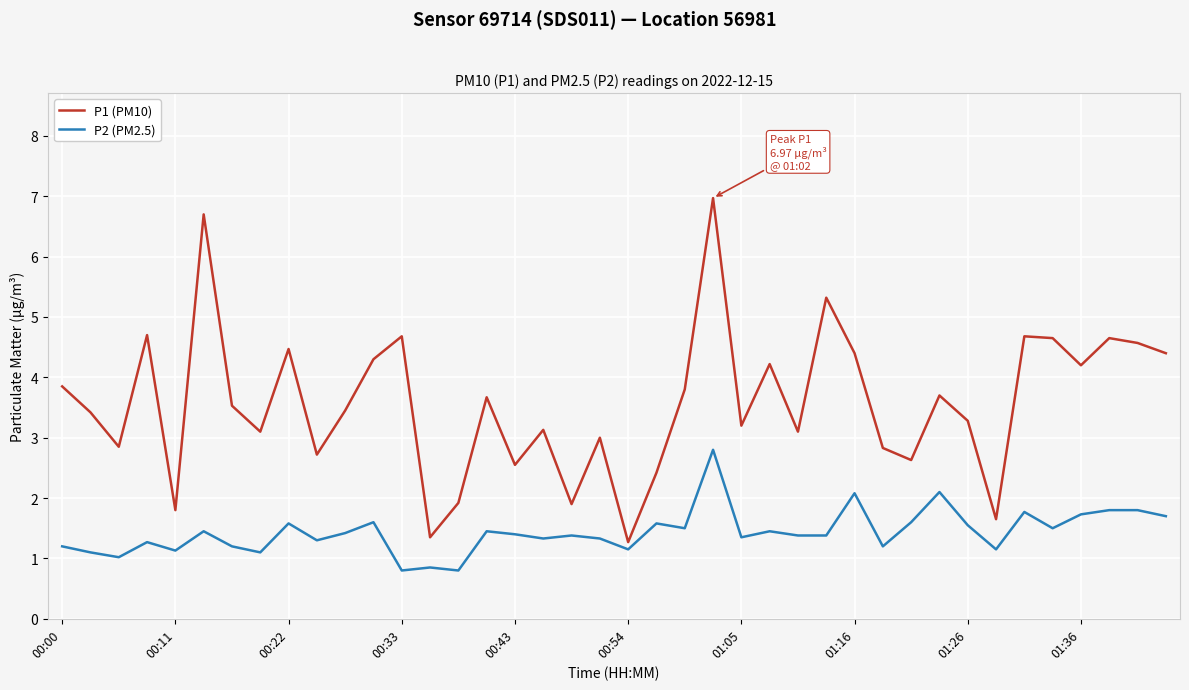

What is the sum of all P2 (PM2.5) values?

57.3